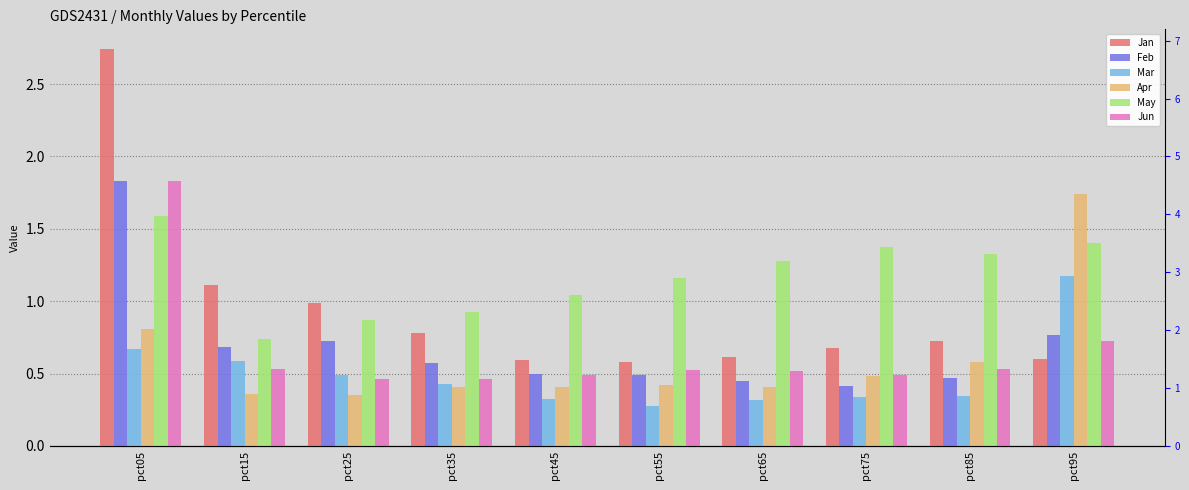

Is the value of Feb at pct75 greater than the value of May at pct75?

No